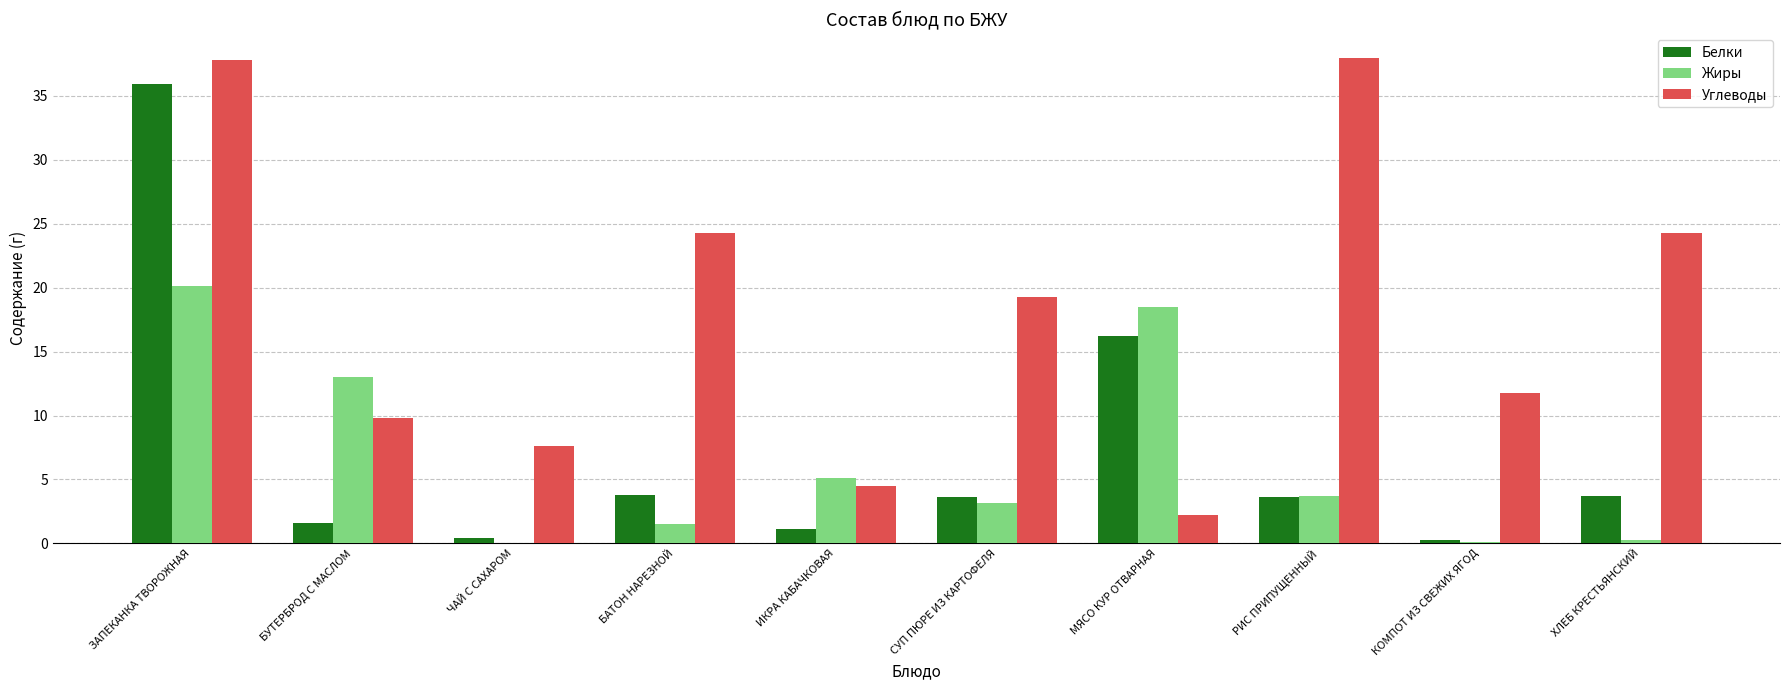

Which series changed the most between РИС ПРИПУЩЕННЫЙ and КОМПОТ ИЗ СВЕЖИХ ЯГОД?

Углеводы